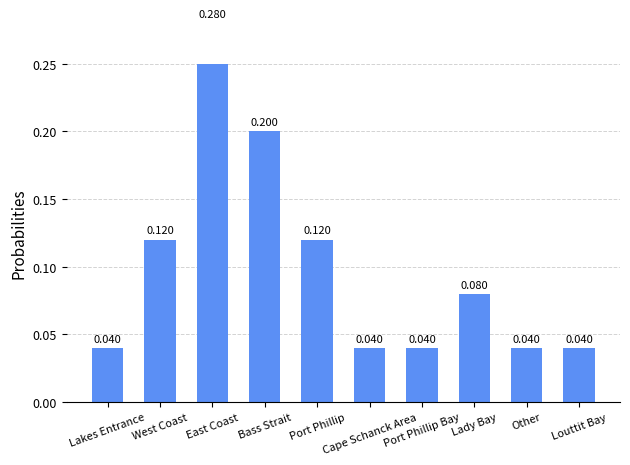

Are the bars horizontal?

No